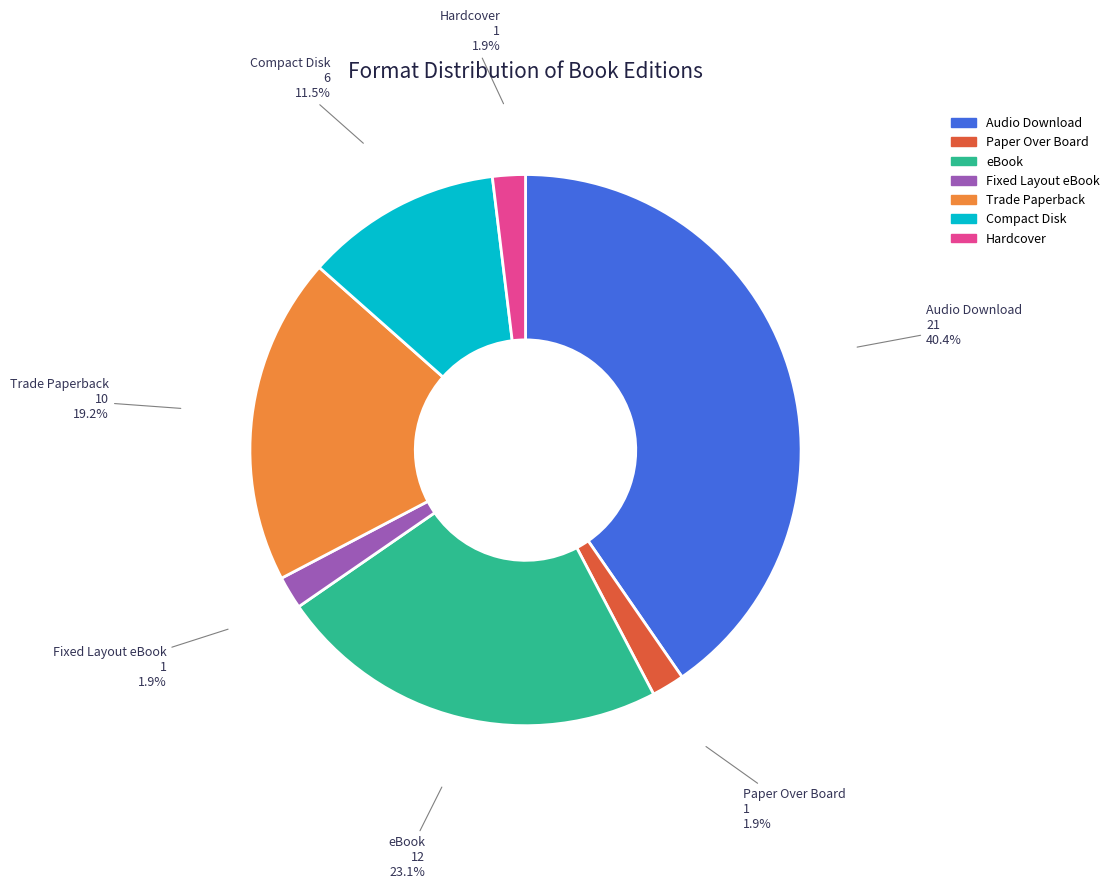

How many segments does this pie chart have?

7